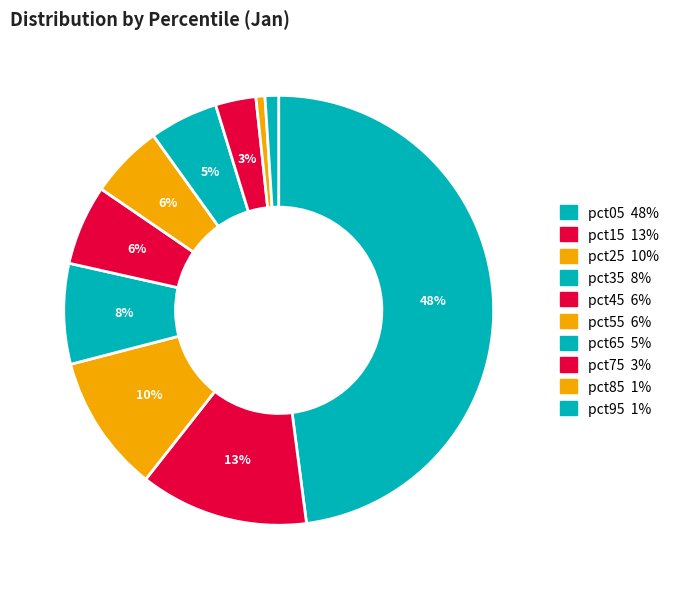

Rank the categories by value from lowest to highest.

pct85, pct95, pct75, pct65, pct55, pct45, pct35, pct25, pct15, pct05